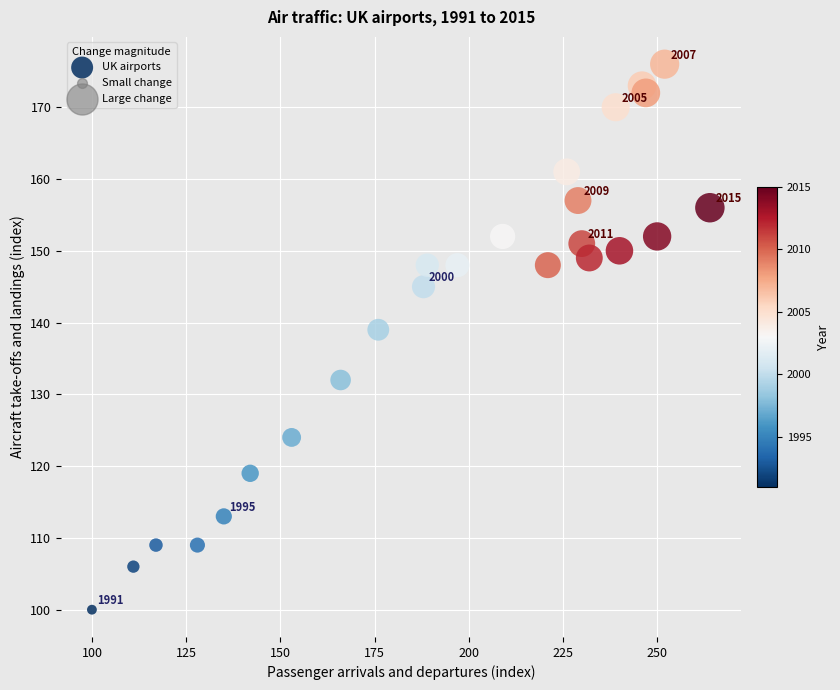

What is the range of X values (max minus min)?

164